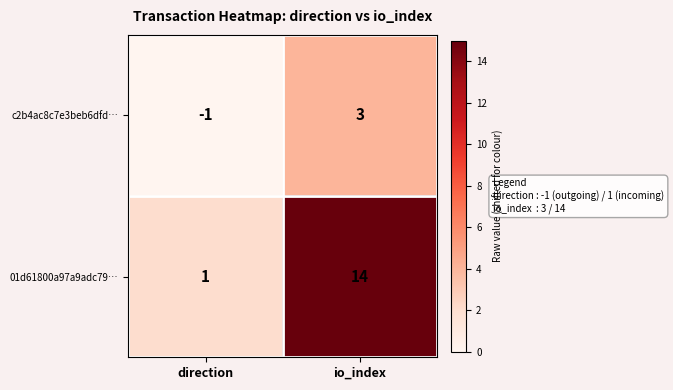

How many categories are shown in the chart?

2